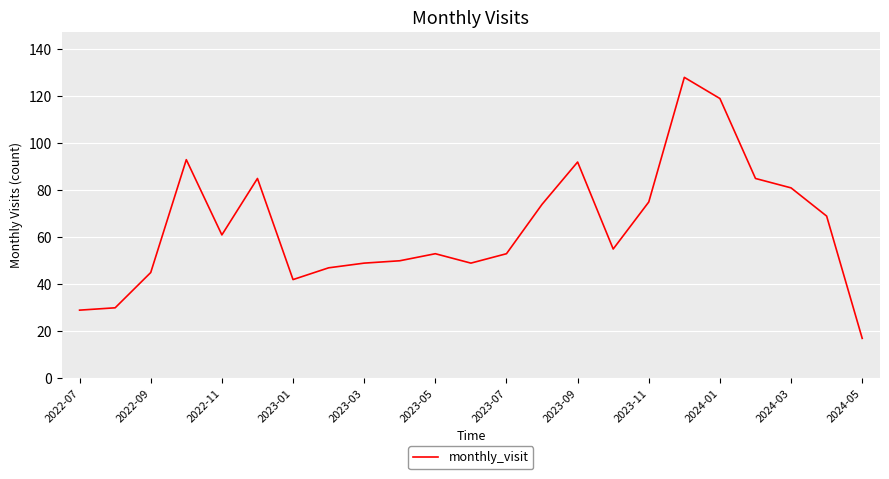

Reading left to right, extract all data points from this chart.

29	30	45	93	61	85	42	47	49	50	53	49	53	74	92	55	75	128	119	85	81	69	17